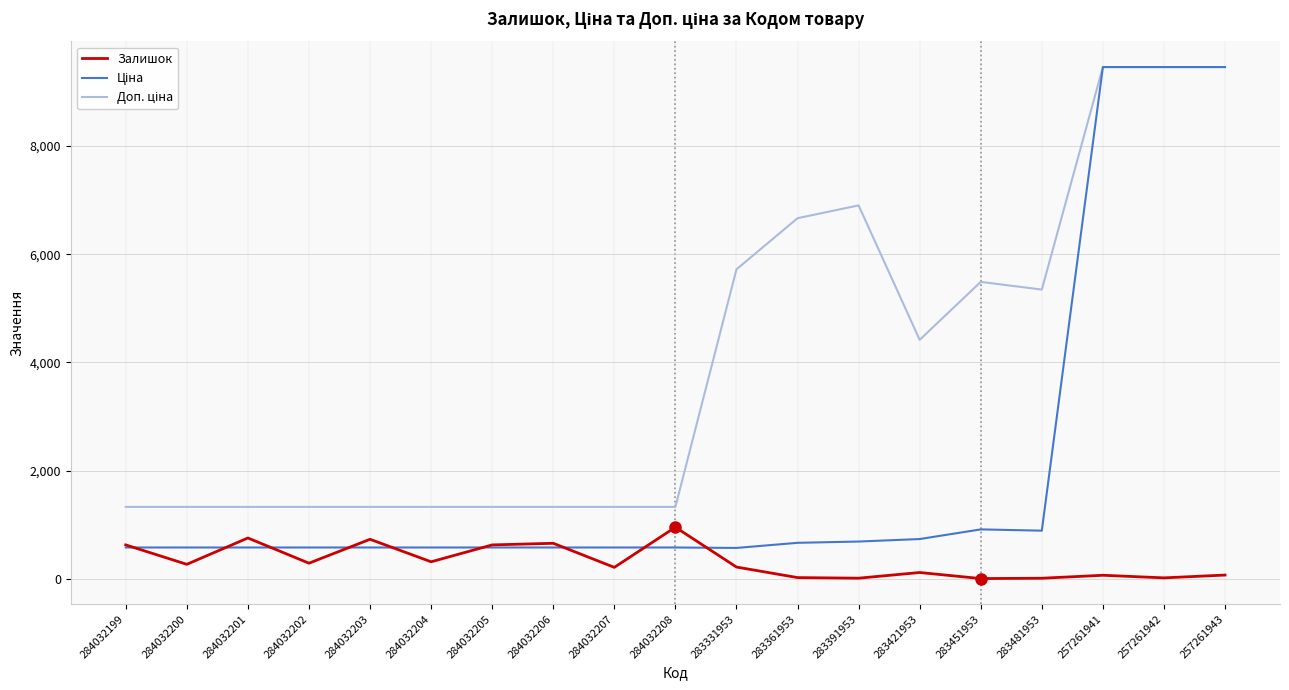

What value does the Залишок series have at 257261942?

19.0